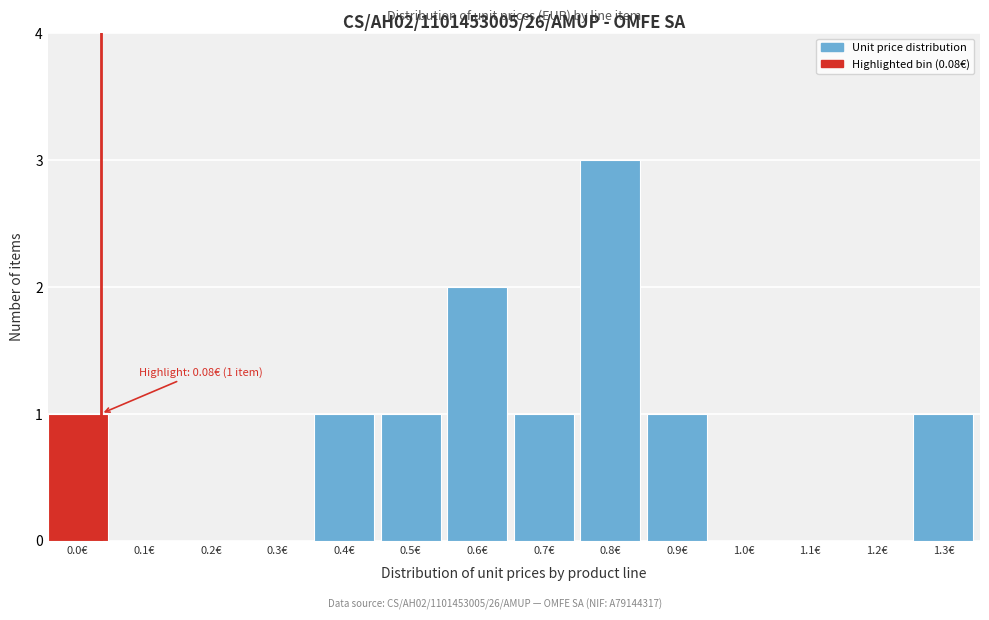

Reading right to left, list all the values displayed in this chart.

1.3€=1	1.2€=0	1.1€=0	1.0€=0	0.9€=1	0.8€=3	0.7€=1	0.6€=2	0.5€=1	0.4€=1	0.3€=0	0.2€=0	0.1€=0	0.0€=1